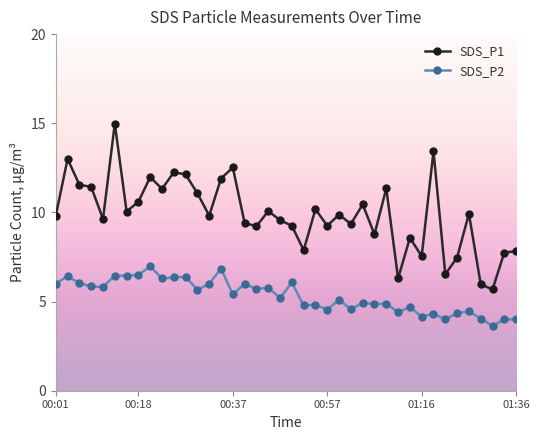

True or false: SDS_P2 and SDS_P1 intersect in this chart.

False